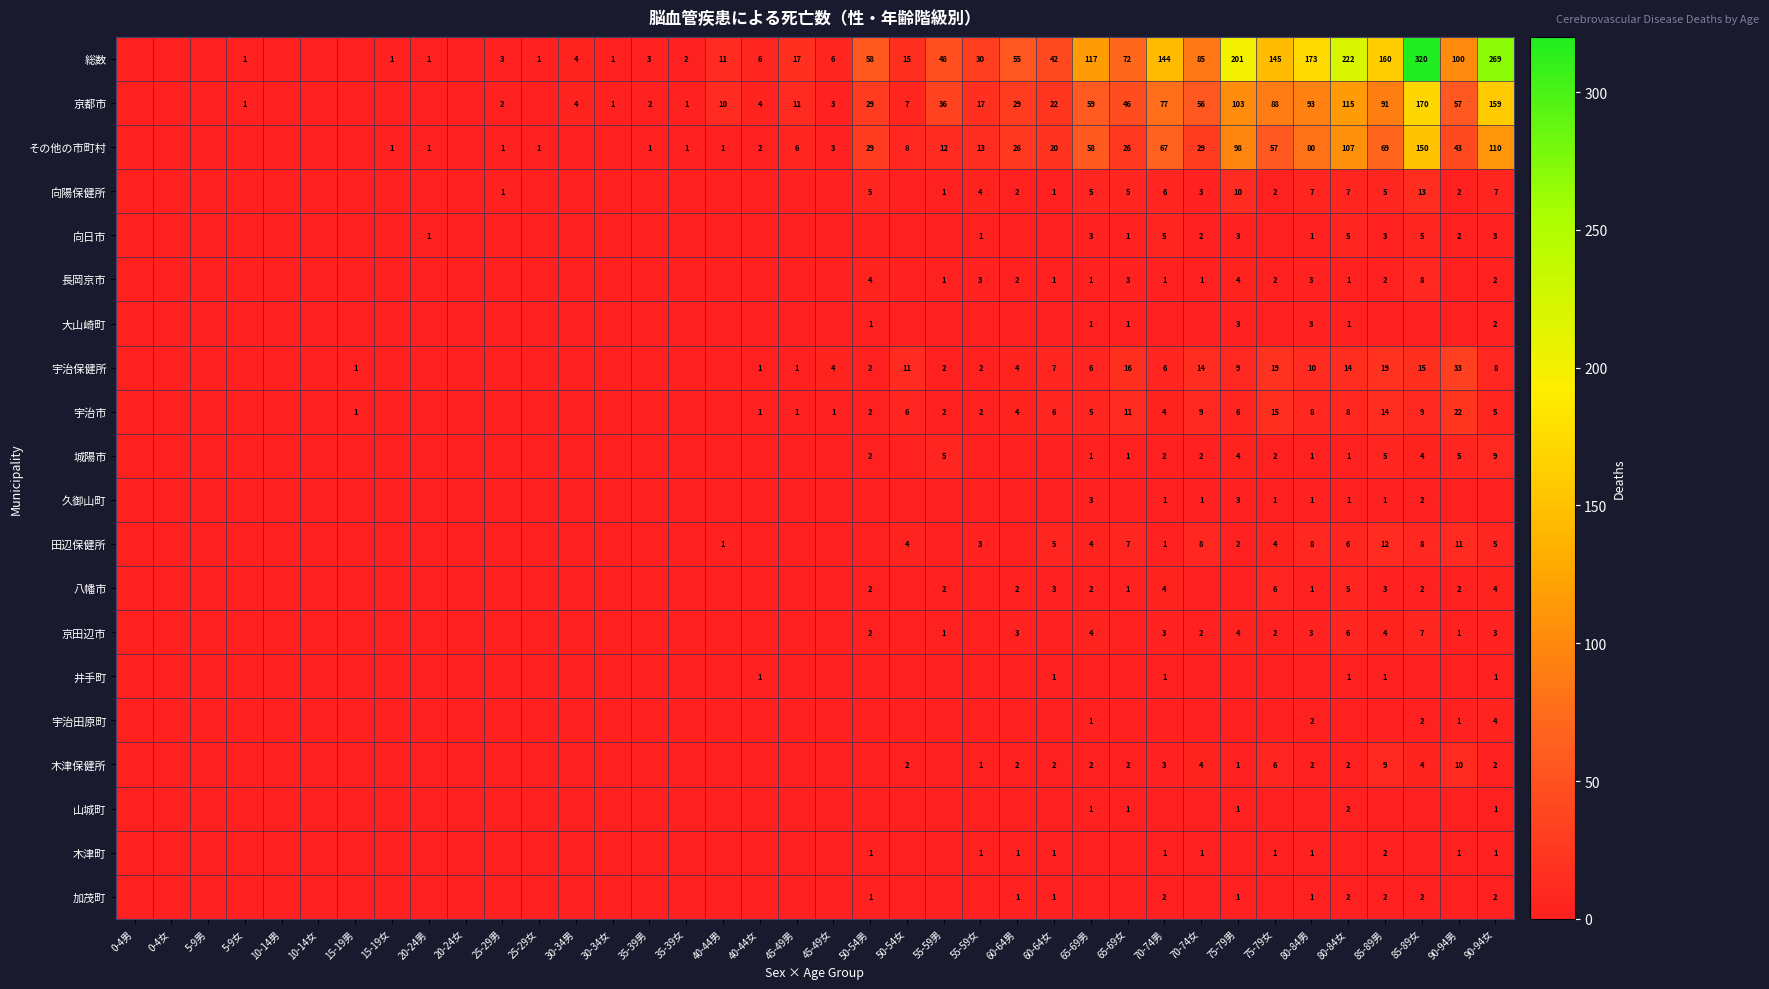

True or false: 向陽保健所 has a value of 8 at 85-89女.

False